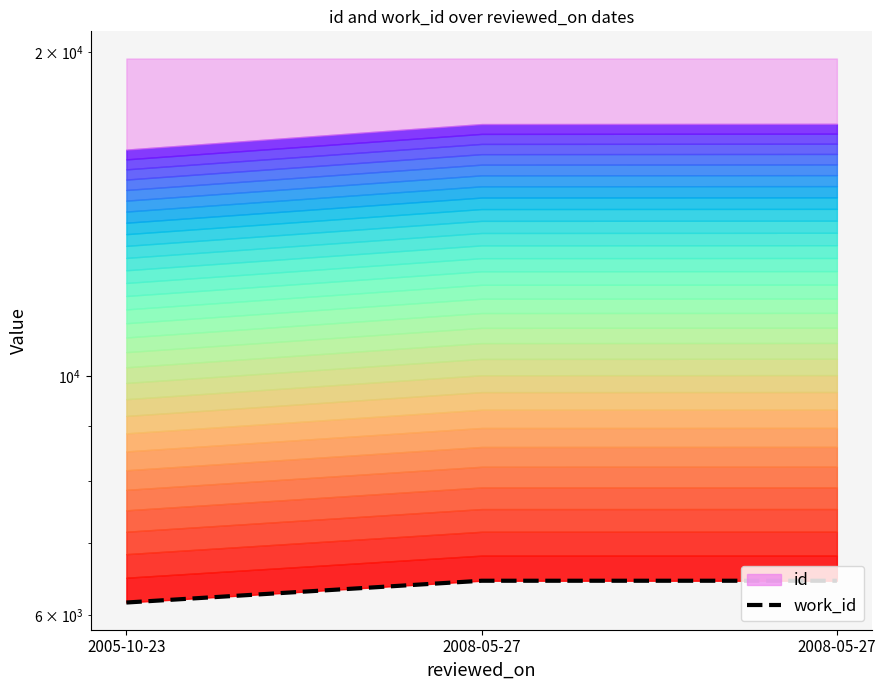

Rank the categories by value from highest to lowest.

2008-05-27, 2008-05-27, 2005-10-23